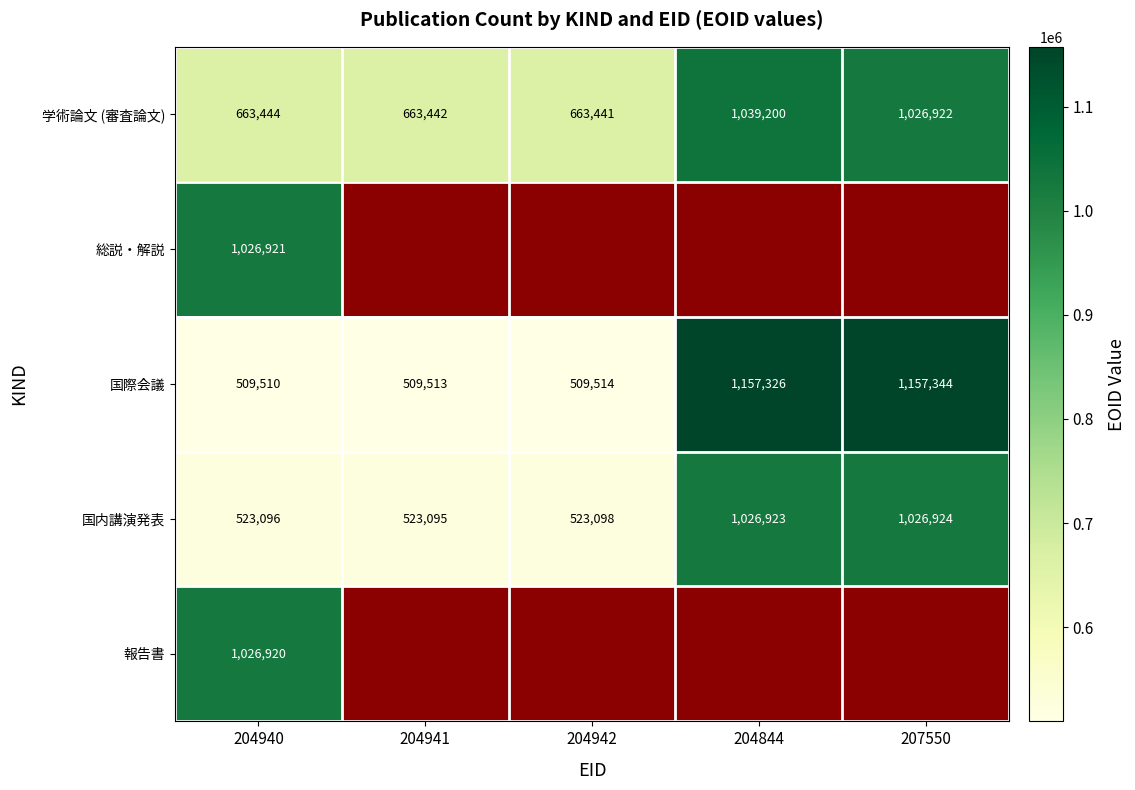

What is the total value across all series at 204940?

3749891